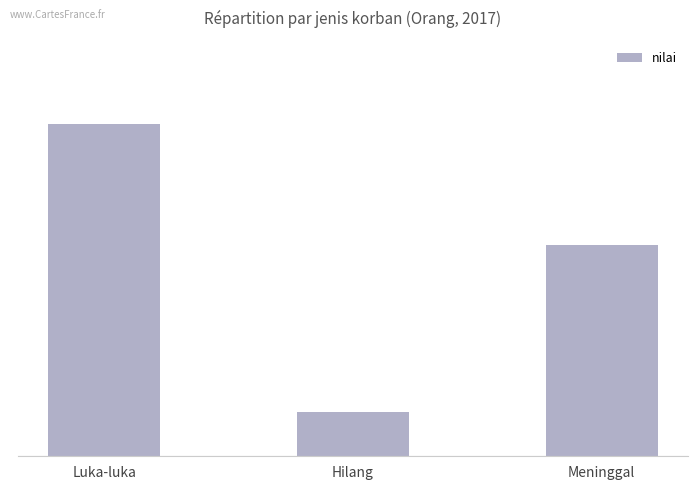

Reading left to right, what are all the values shown in this chart?

52	7	33